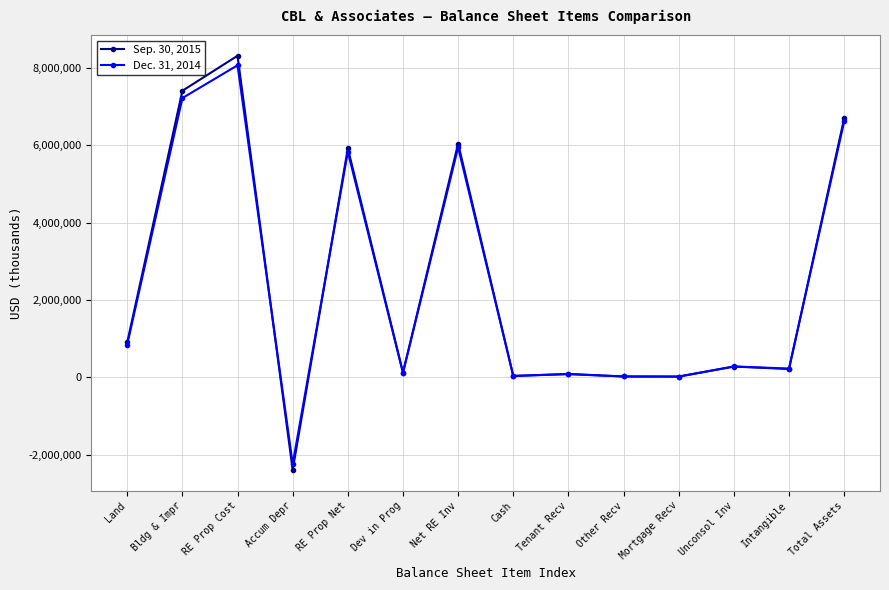

How many categories are shown in the chart?

14